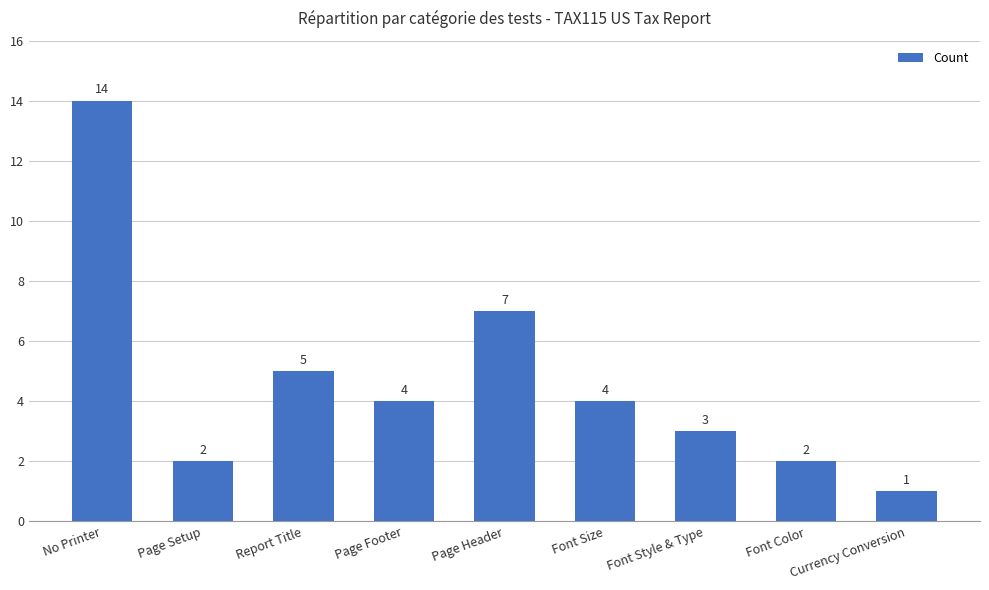

What is the change in value from Report Title to Font Color?

-3